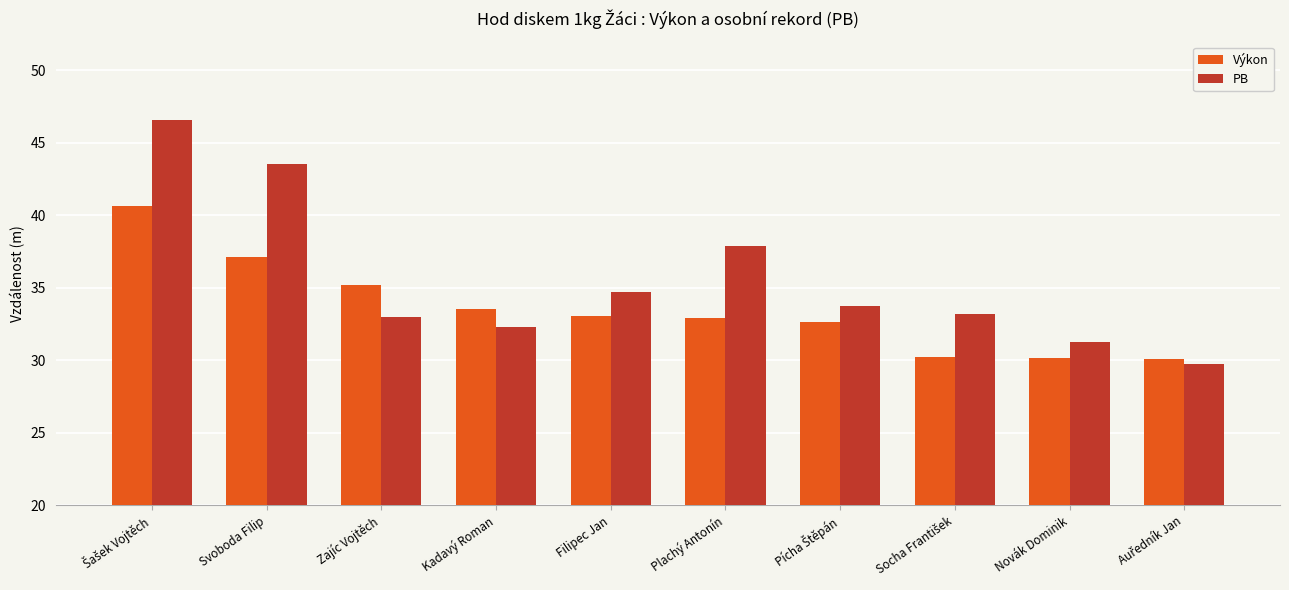

True or false: Výkon has a value of 7.5 at Zajíc Vojtěch.

False